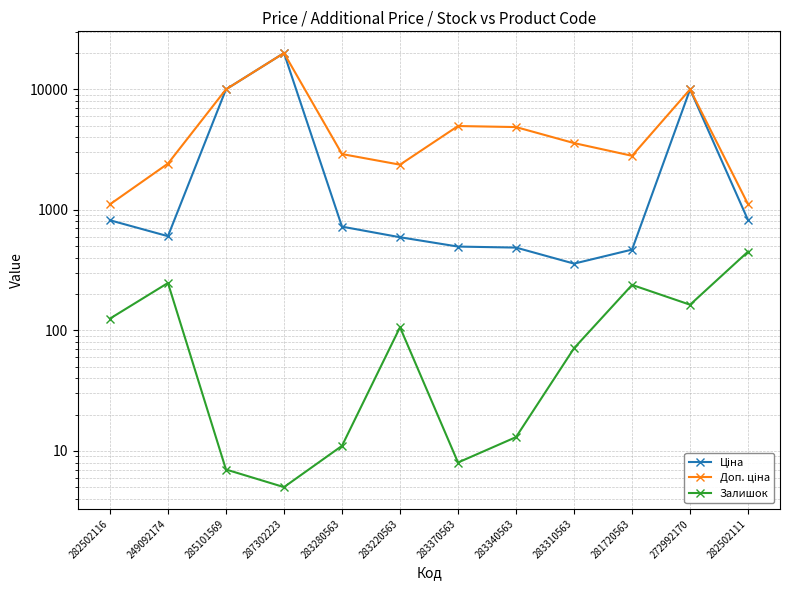

True or false: Ціна and Доп. ціна cross at least once.

False